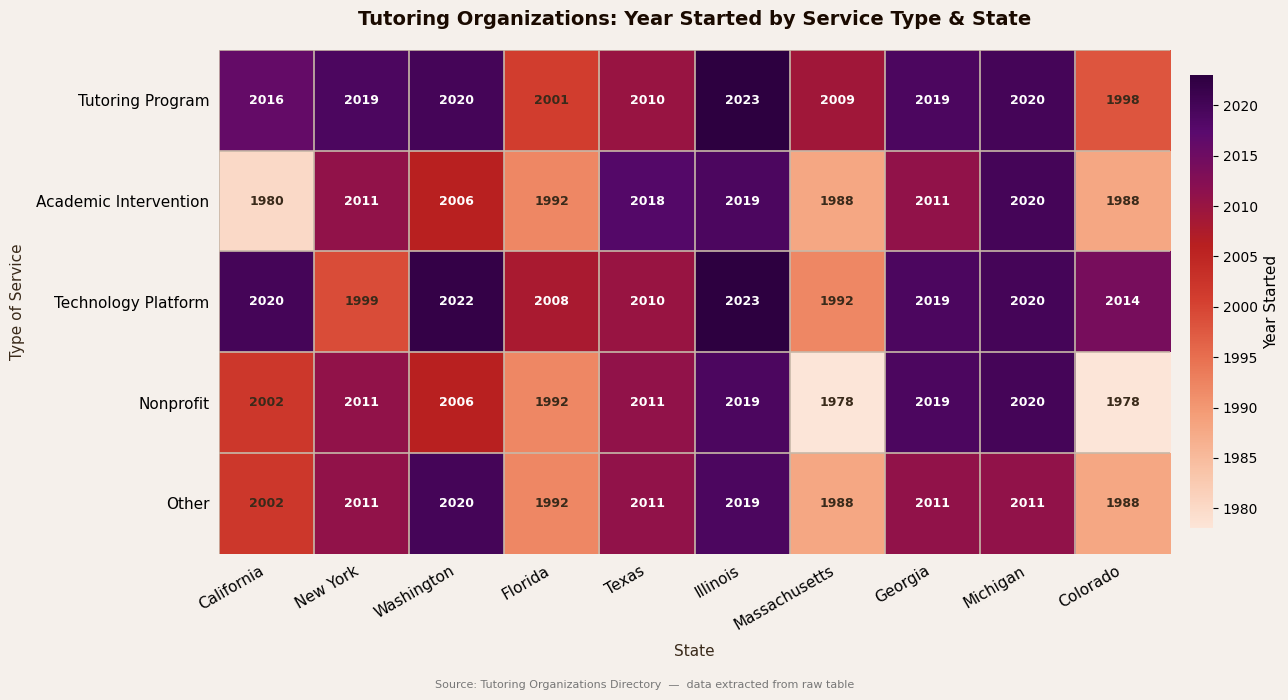

Where does the Technology Platform series first go above 2019?

California